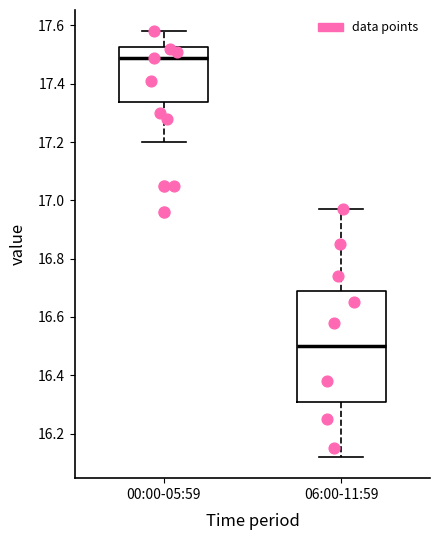

Which box's median line is the lowest?

06:00-11:59